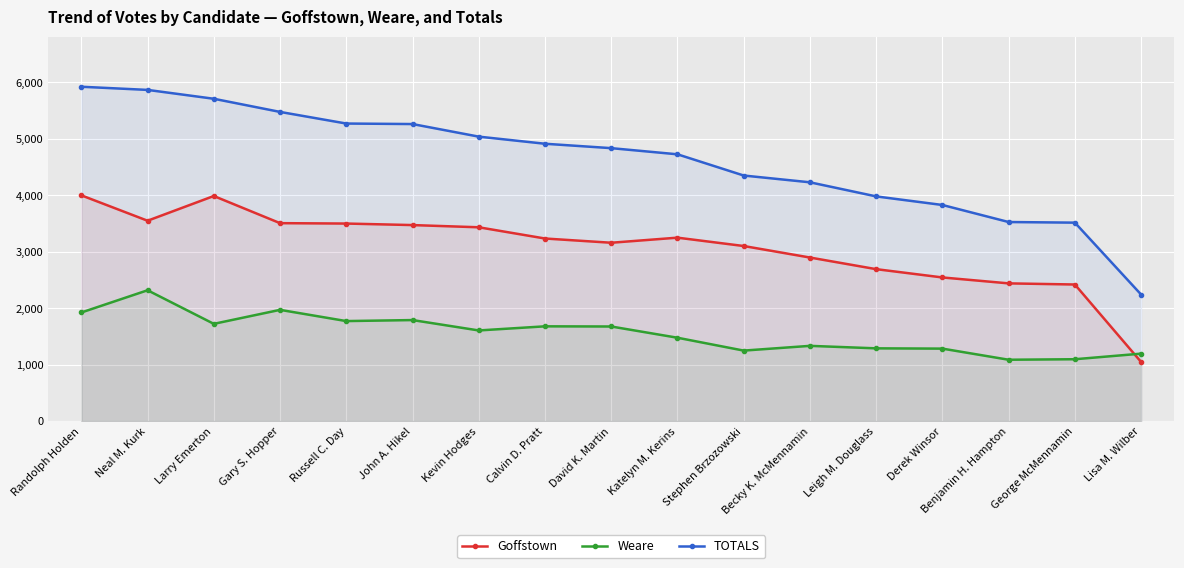

What are all the series names shown in the legend?

Goffstown, Weare, TOTALS